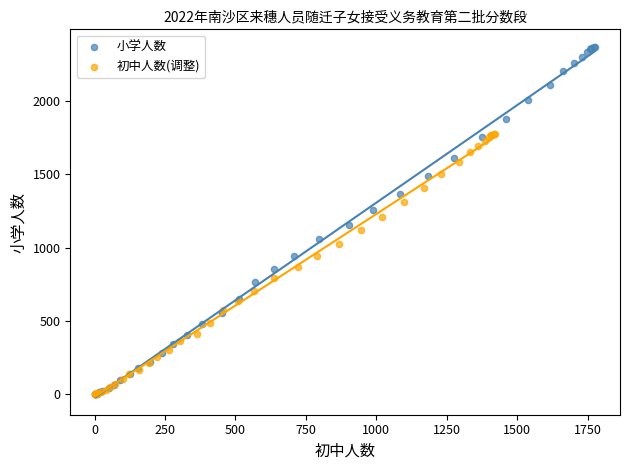

Which series contains the highest Y value?

小学人数